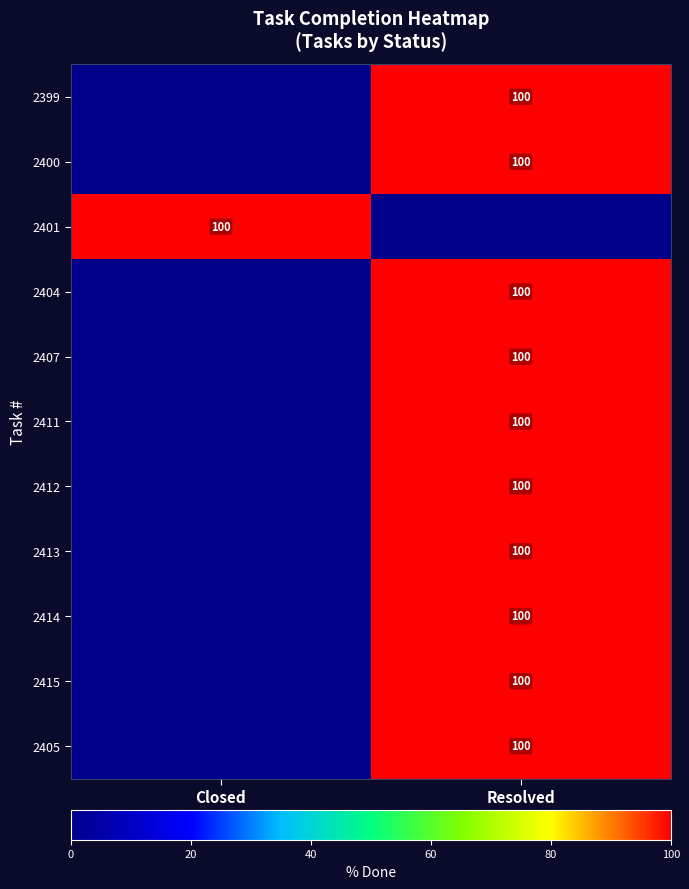

The value of 2400 at Resolved is 151. True or false?

False